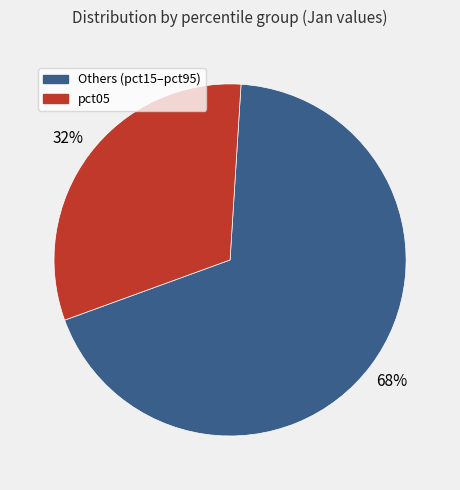

Does any single category account for the majority?

Yes